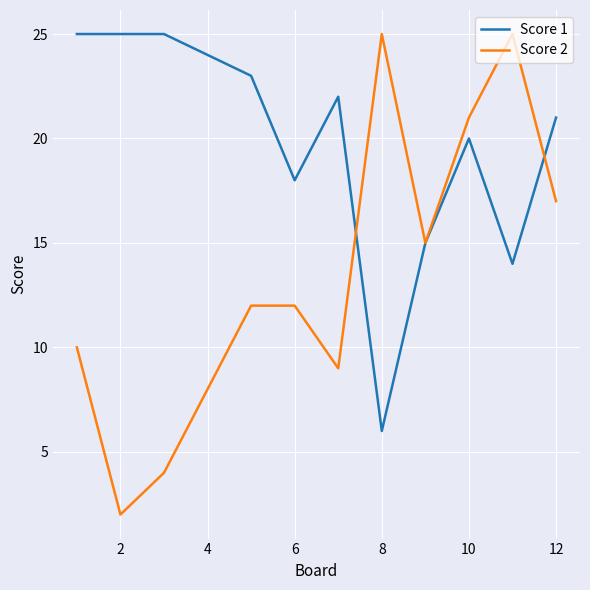

What is the greatest value displayed?

25